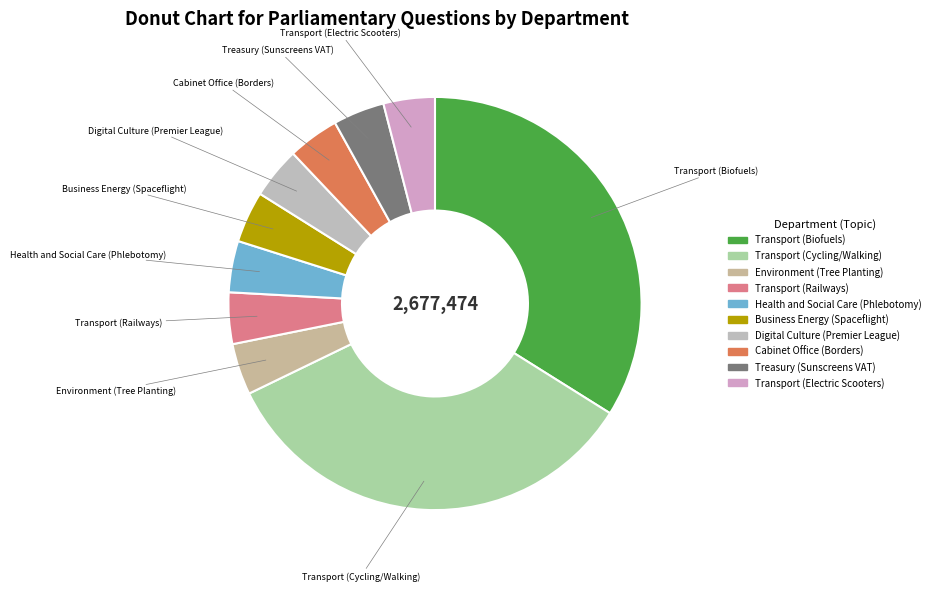

Is Transport (Biofuels) the majority of the pie?

No